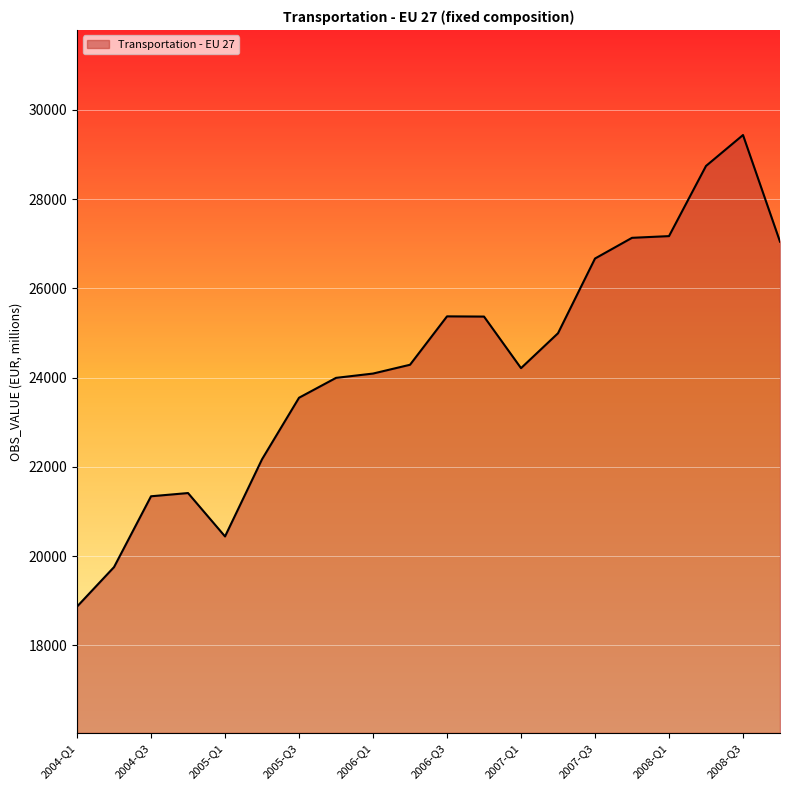

What is the maximum value shown in the chart?

29435.4